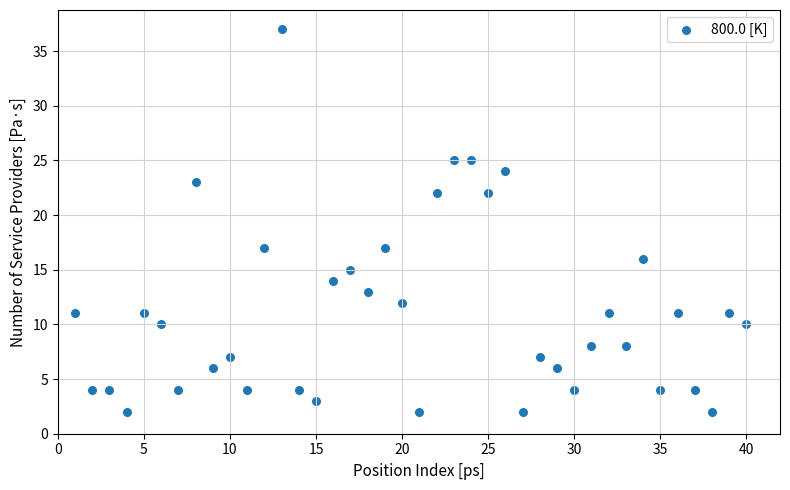

What is the range of Y values (max minus min)?

35